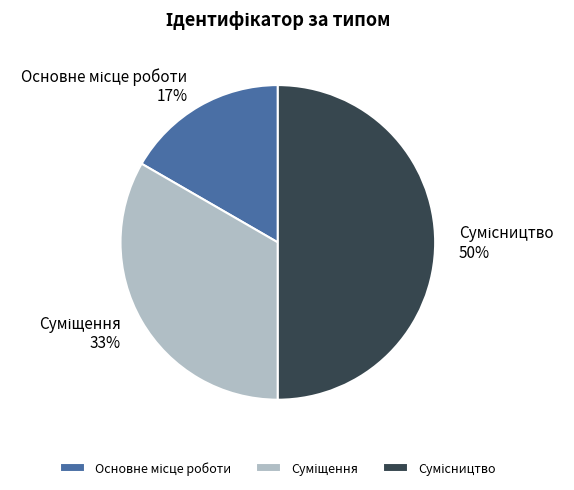

To the nearest percent, what is the average slice percentage?

33%